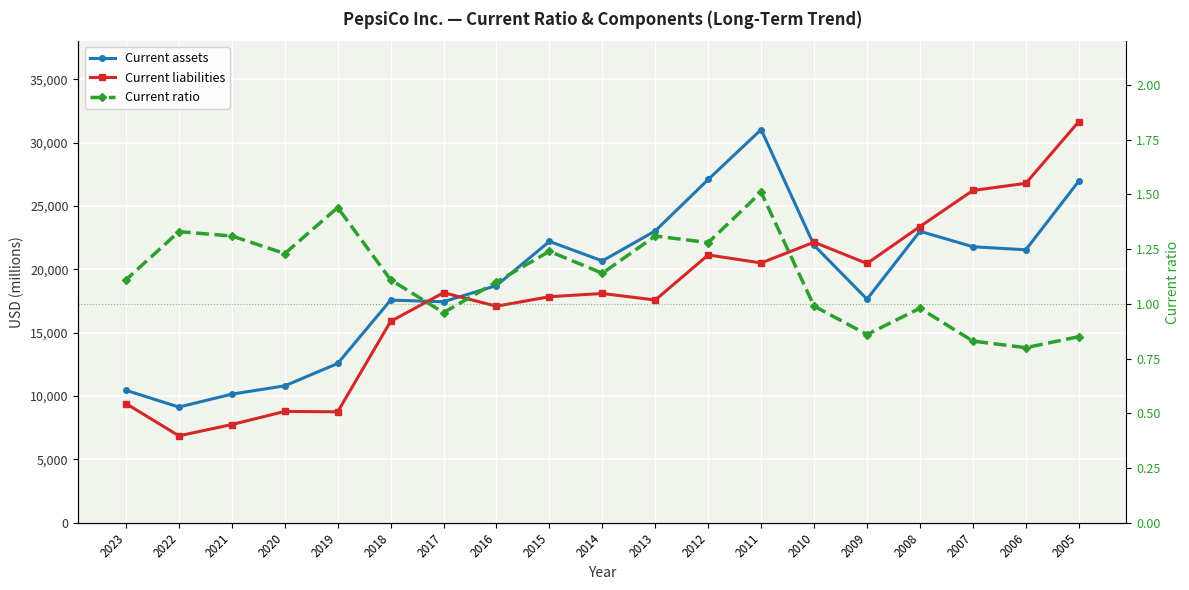

Where is the first local minimum for Current assets?

2006